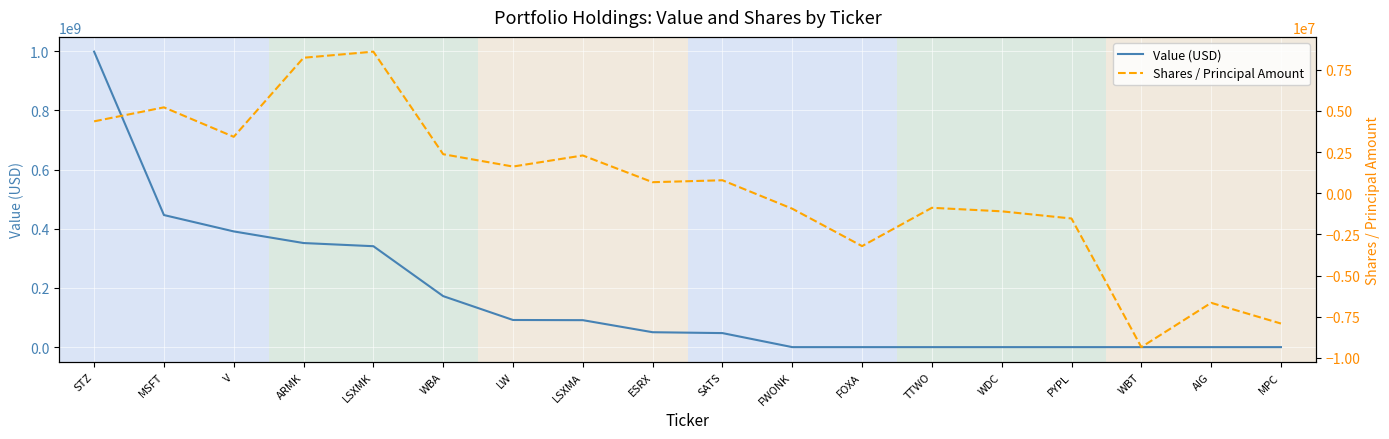

How many data points does each series have?

18